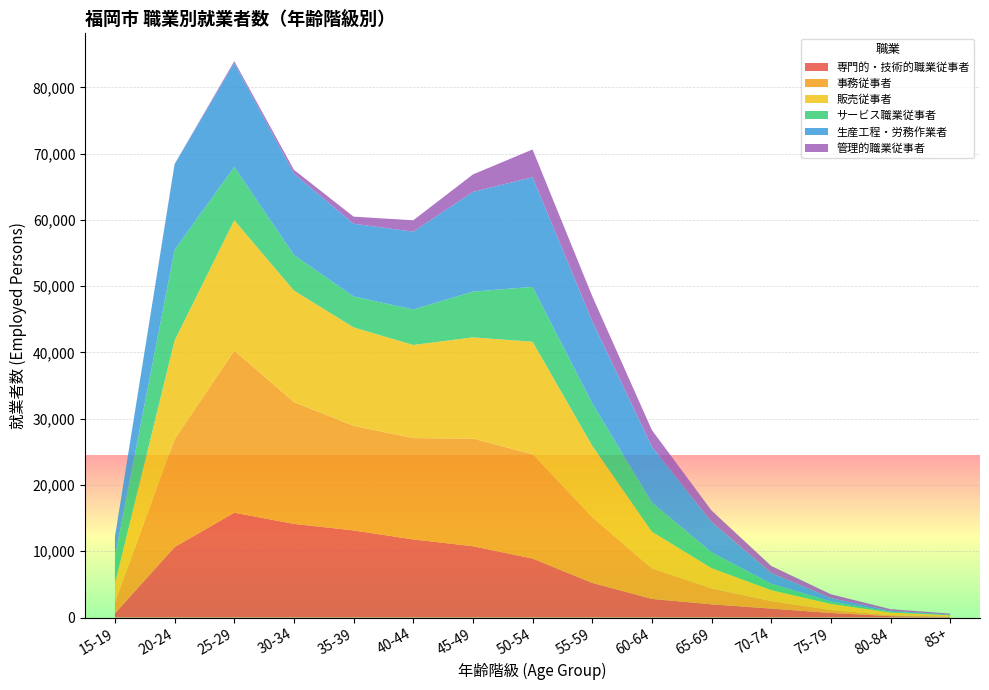

Reading right to left, transcribe all the data shown in this chart.

専門的・技術的職業従事者: 85+=84	80-84=204	75-79=685	70-74=1349	65-69=1987	60-64=2809	55-59=5228	50-54=8904	45-49=10761	40-44=11787	35-39=13143	30-34=14130	25-29=15814	20-24=10634	15-19=631
事務従事者: 85+=53	80-84=143	75-79=450	70-74=1128	65-69=2411	60-64=4617	55-59=9923	50-54=15740	45-49=16247	40-44=15293	35-39=15783	30-34=18388	25-29=24483	20-24=16266	15-19=1696
販売従事者: 85+=198	80-84=404	75-79=917	70-74=1648	65-69=3053	60-64=5516	55-59=10774	50-54=16980	45-49=15270	40-44=14055	35-39=14867	30-34=16832	25-29=19665	20-24=14916	15-19=2778
サービス職業従事者: 85+=52	80-84=132	75-79=372	70-74=973	65-69=2384	60-64=4407	55-59=6418	50-54=8277	45-49=6910	40-44=5352	35-39=4668	30-34=5371	25-29=8040	20-24=13687	15-19=4047
生産工程・労務作業者: 85+=59	80-84=139	75-79=506	70-74=1626	65-69=4593	60-64=8442	55-59=12380	50-54=16561	45-49=15046	40-44=11750	35-39=10974	30-34=12273	25-29=15705	20-24=12895	15-19=3059
管理的職業従事者: 85+=138	80-84=237	75-79=580	70-74=1063	65-69=1721	60-64=2500	55-59=3786	50-54=4180	45-49=2635	40-44=1713	35-39=1070	30-34=575	25-29=264	20-24=51	15-19=6